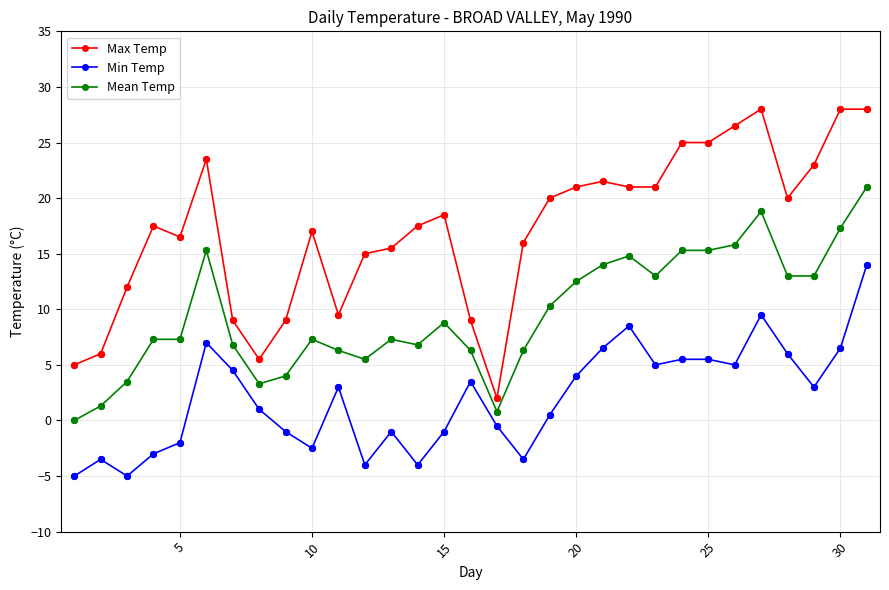

At how many categories does at least one series exceed 18?

15